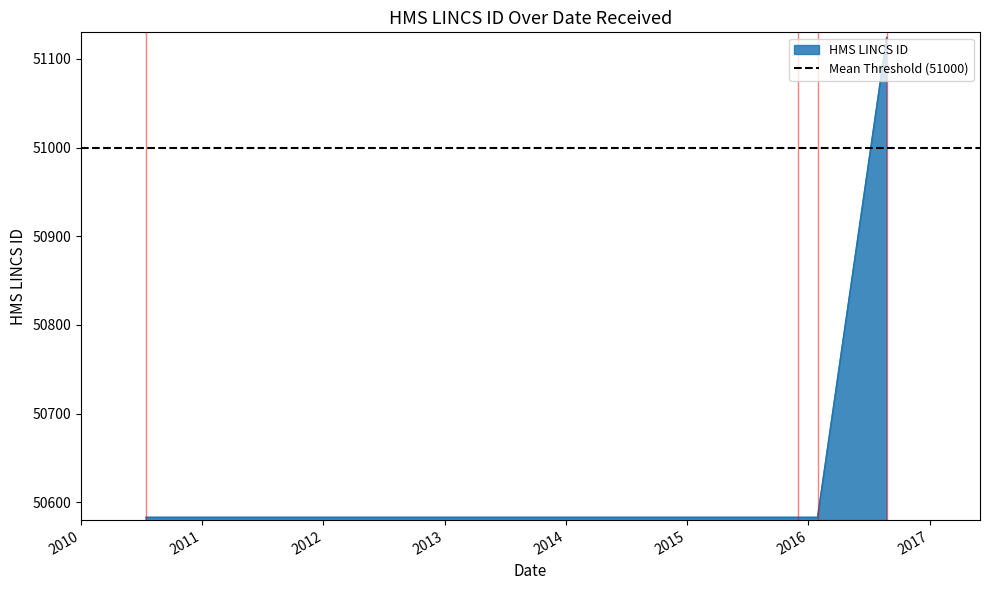

What is the difference between the values at 2016-08-24 and 2010-07-16?

541